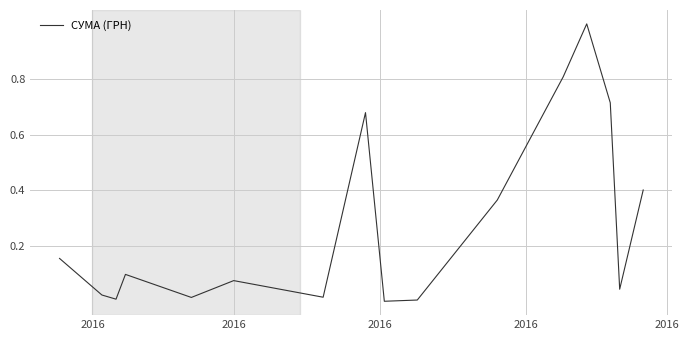

How many lines are shown in the chart?

1